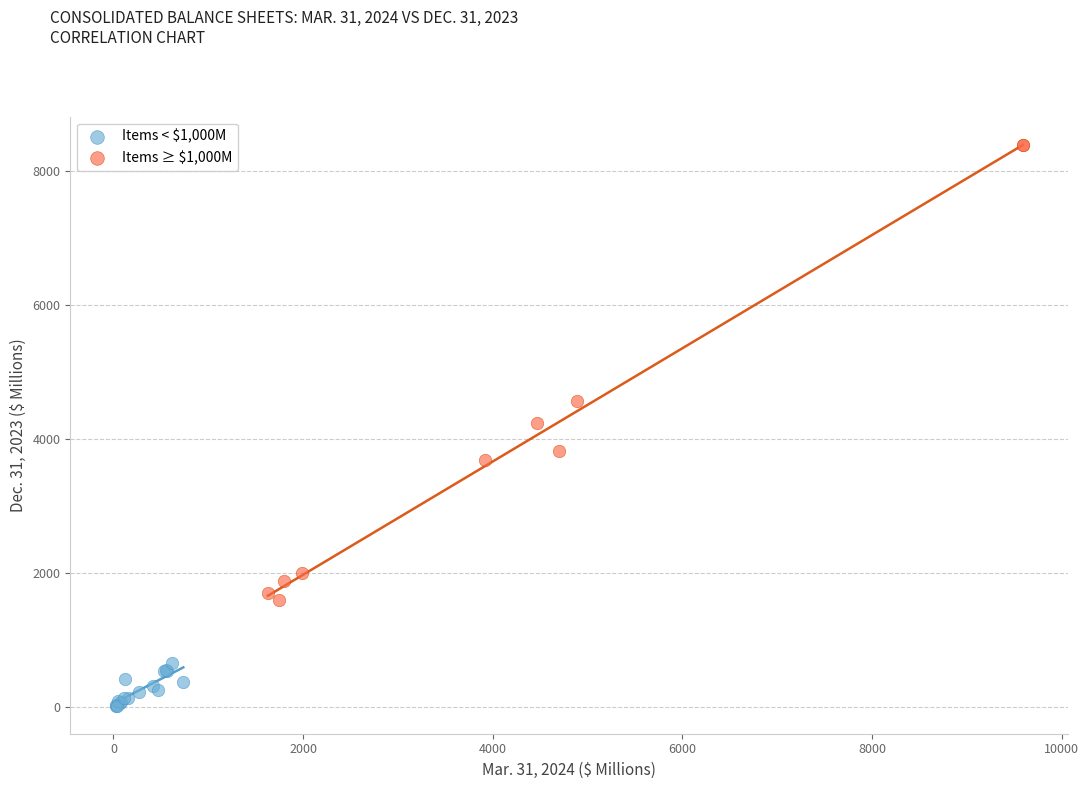

Which series contains the highest Y value?

Items ≥ $1,000M